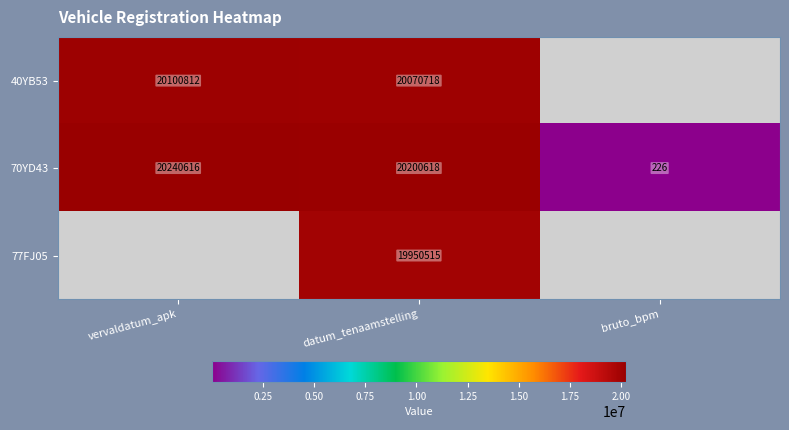

What is the spread (max minus min) of values at datum_tenaamstelling?

250103